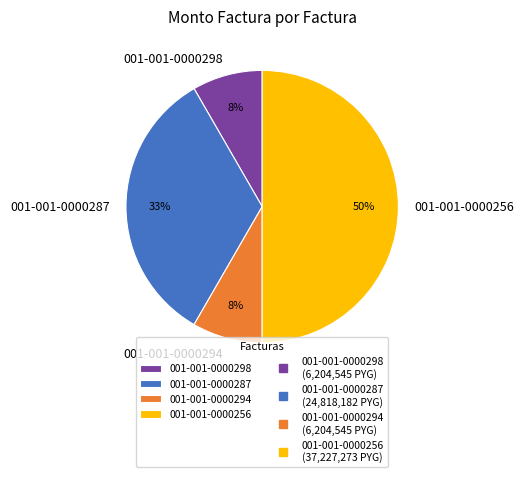

Is it true that 001-001-0000256 is 50% of the pie?

True